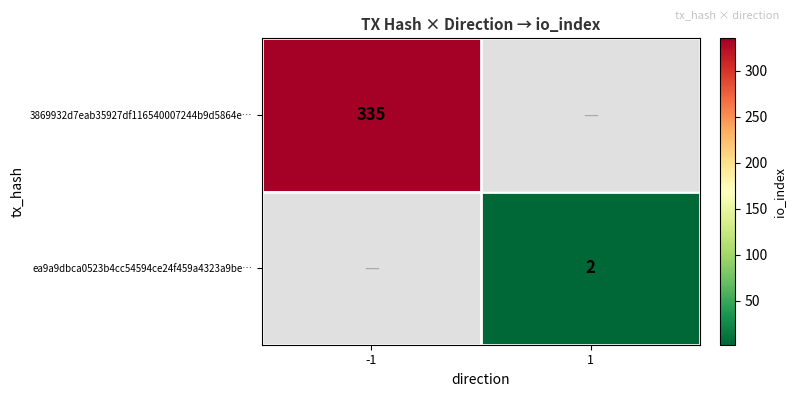

The value of ea9a9dbca0523b4cc54594ce24f459a4323a9be… at 1 is 2. True or false?

True